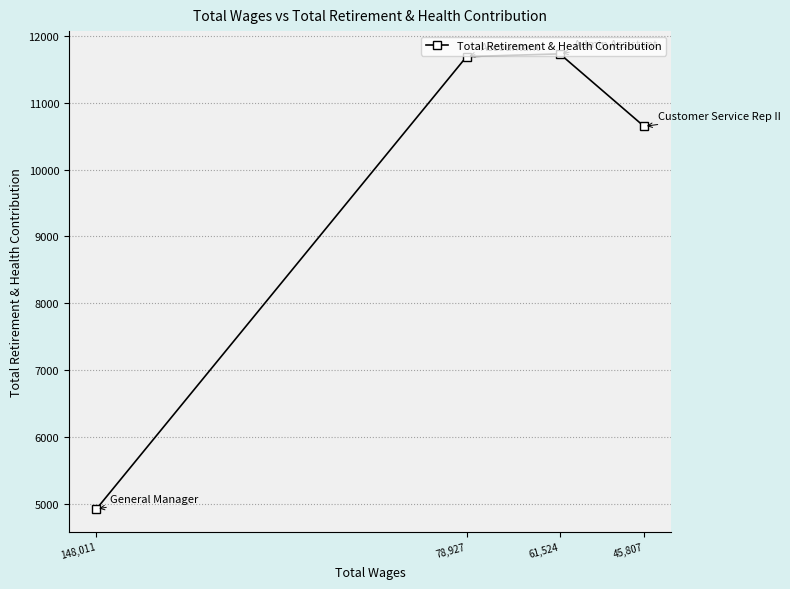

What is the average value?

9748